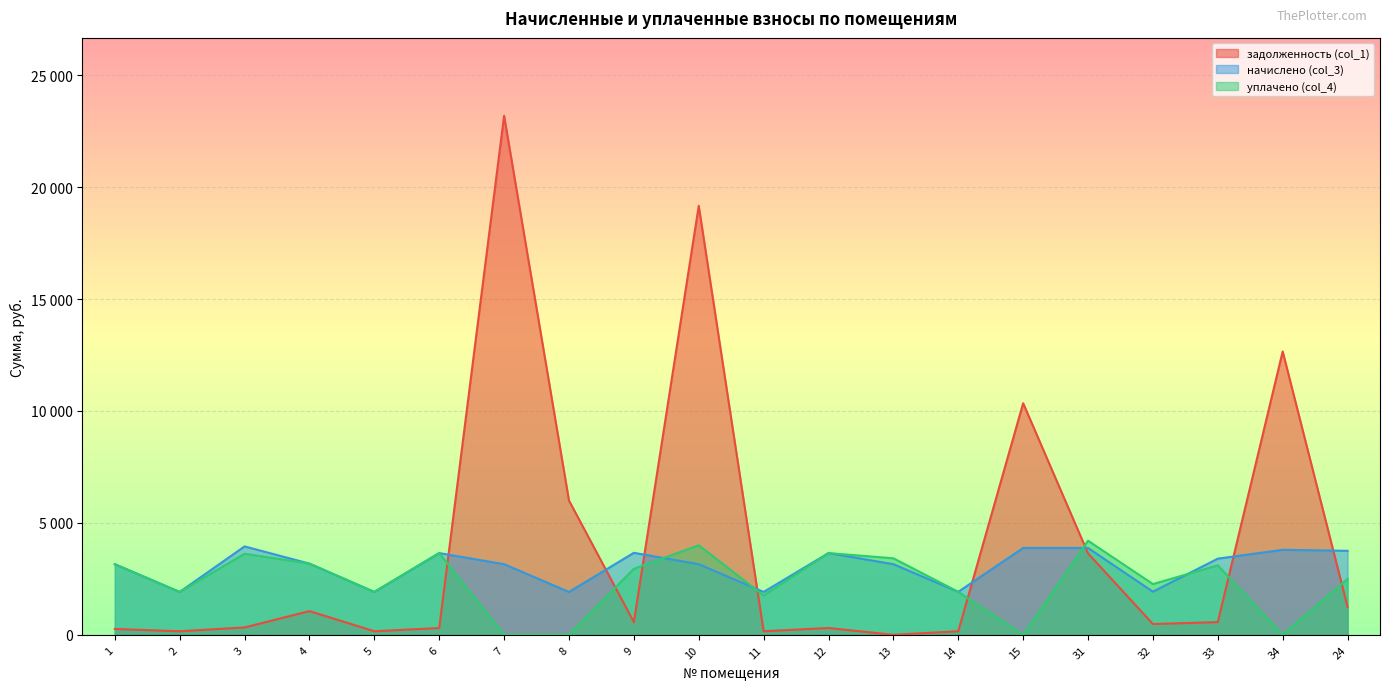

How many data points in уплачено (col_4) are above 2950?

9